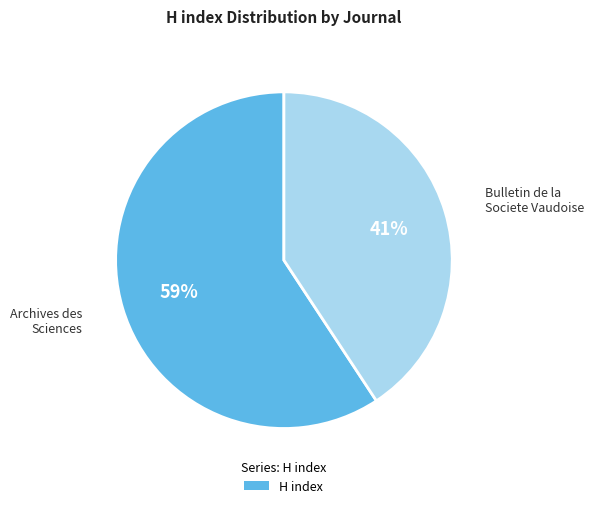

To the nearest percent, what is the average slice percentage?

50%